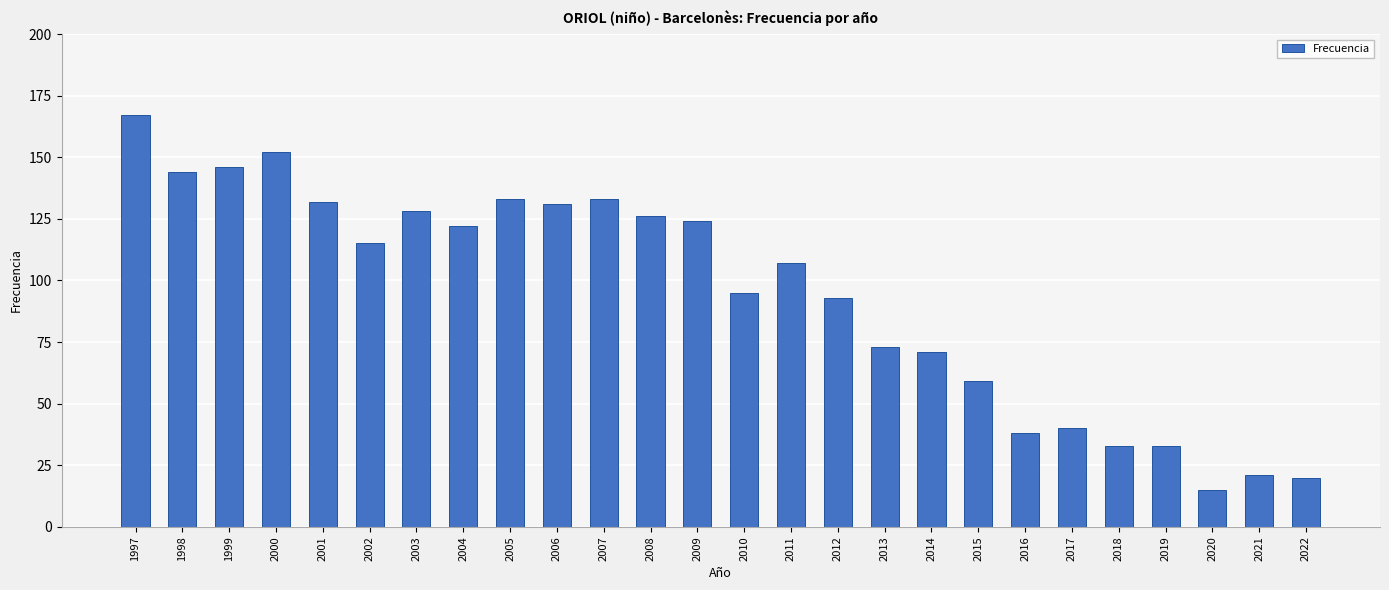

At which category does the chart reach its minimum across all series?

2020